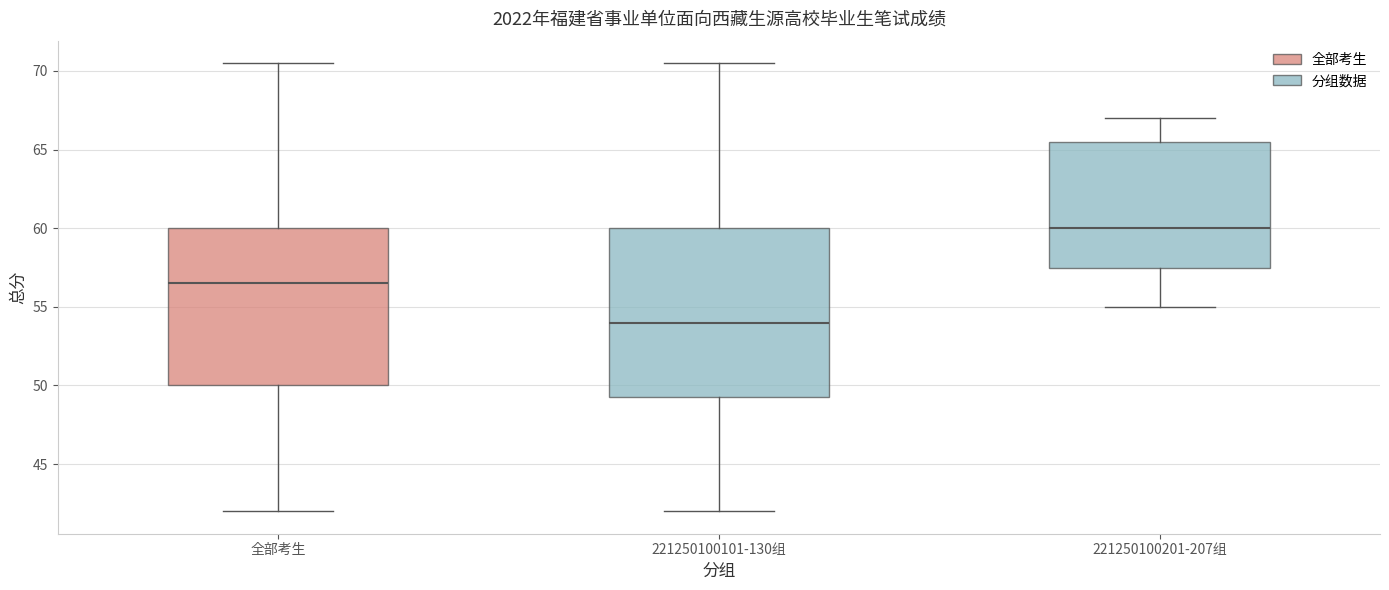

Reading left to right, read every box against the y-axis: the position of its median line, the range the box covers, and the ends of its whiskers. The values are not printed on the chart, so give them approximately, as read against the axis.

全部考生: median 56.5, box 50.0 to 60.0, whiskers 42.0 to 70.5
221250100101-130组: median 54.0, box 49.5 to 60.0, whiskers 42.0 to 70.5
221250100201-207组: median 60.0, box 57.5 to 65.5, whiskers 55.0 to 67.0